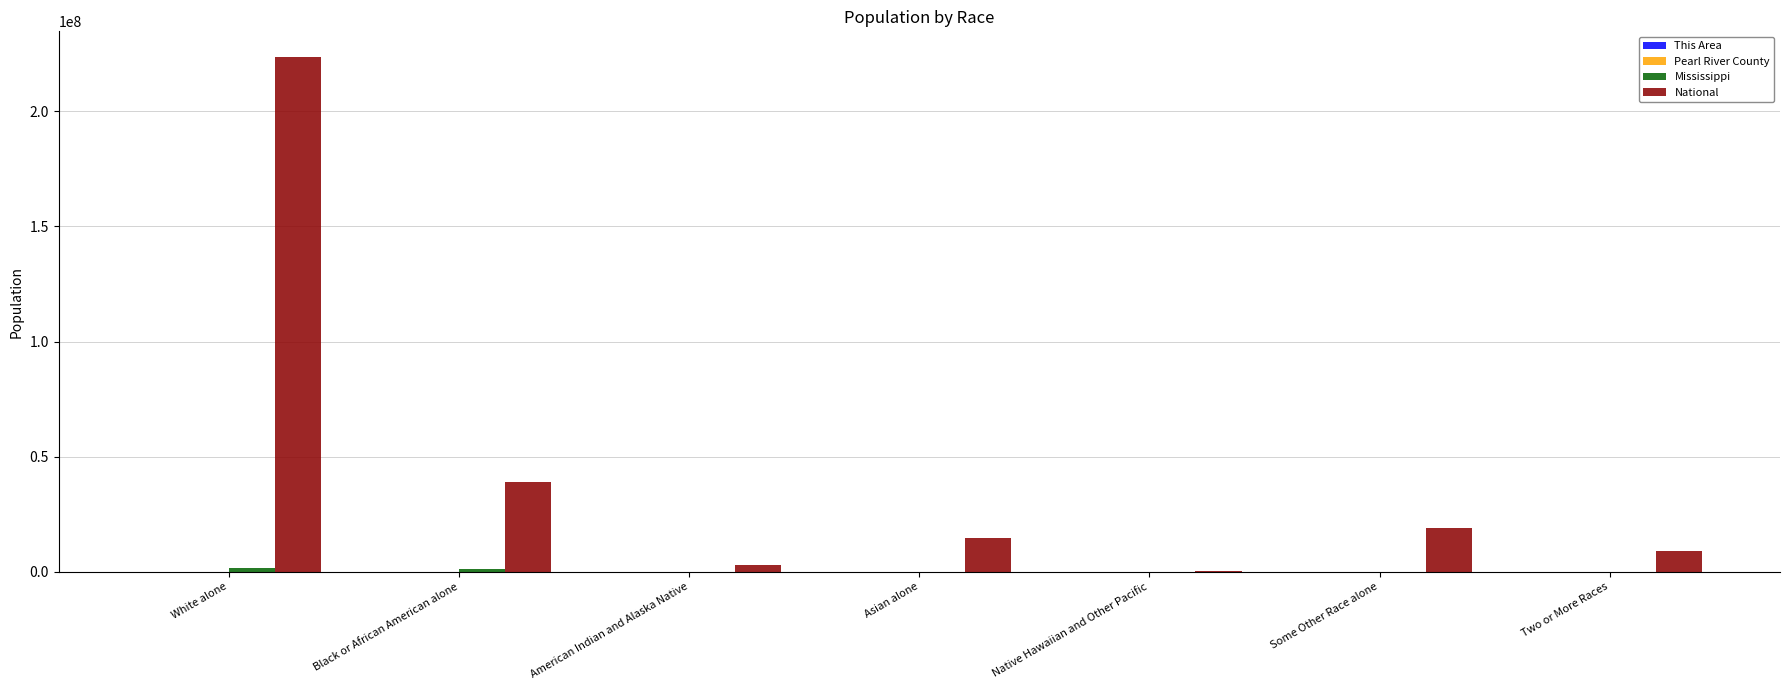

What is the total value across all series at Two or More Races?

9044405